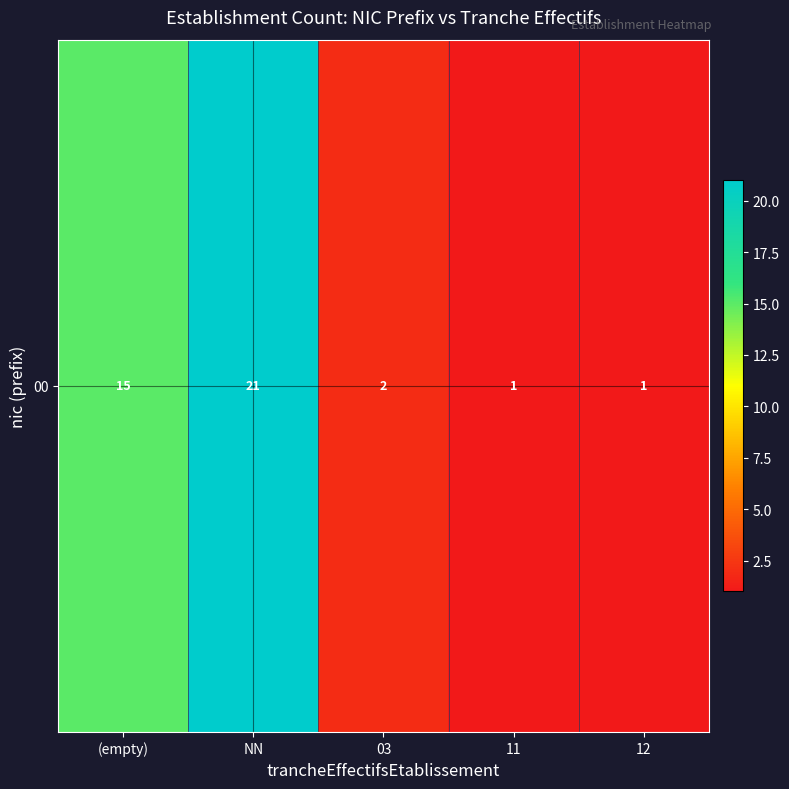

The value at 12 is 1. True or false?

False